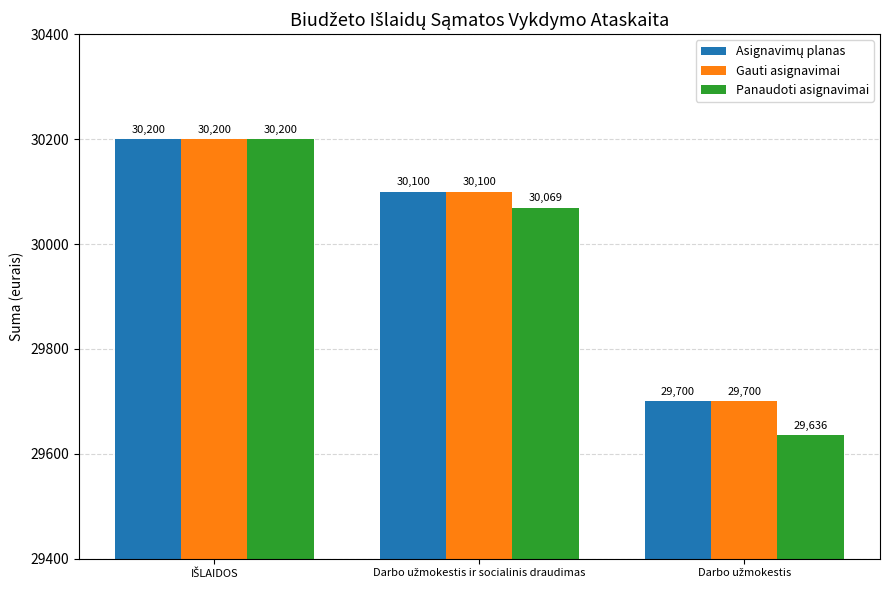

What is the smallest value displayed?

29636.0